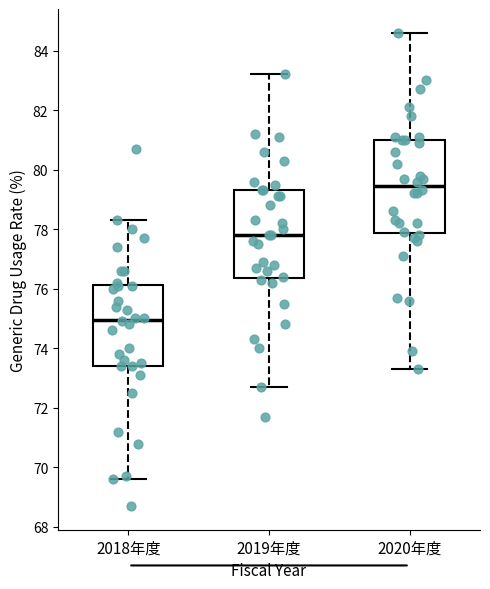

Which box has the highest median line?

2020年度